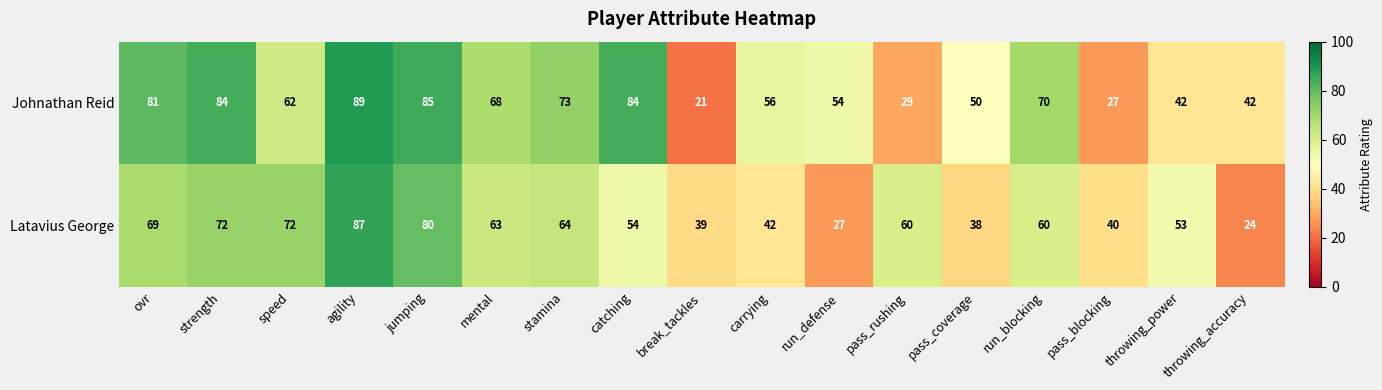

What is the difference between the highest and lowest values at stamina?

9